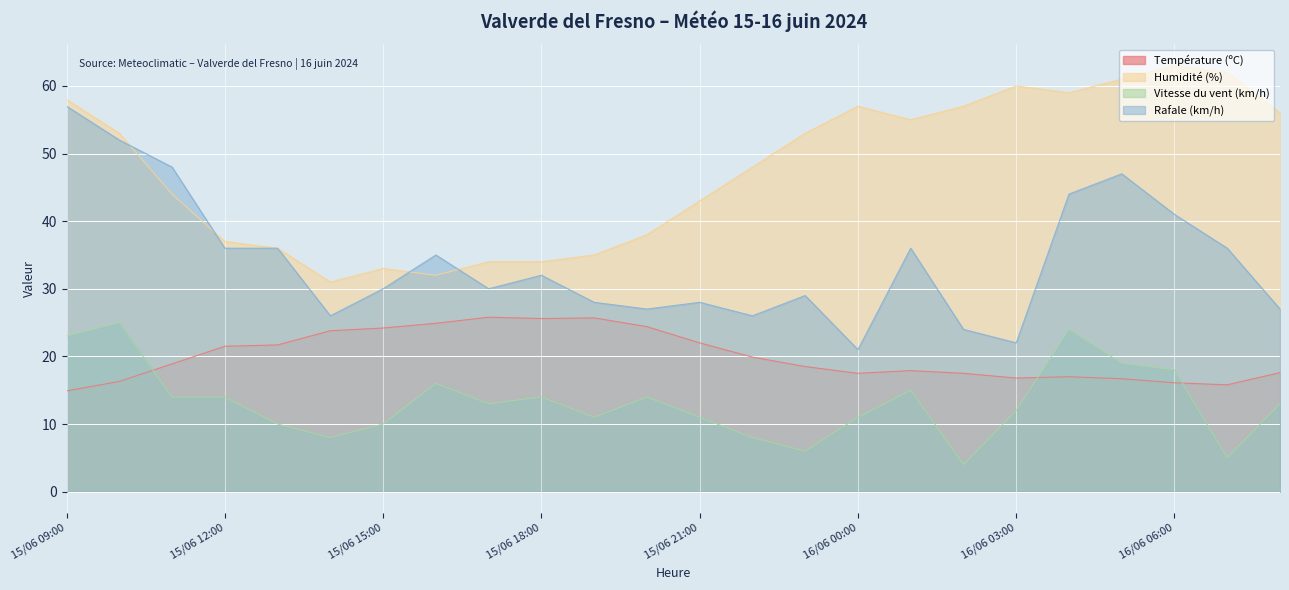

What is the sum of the Rafale (km/h) values at 15/06 16:00 and 16/06 06:00?

76.0